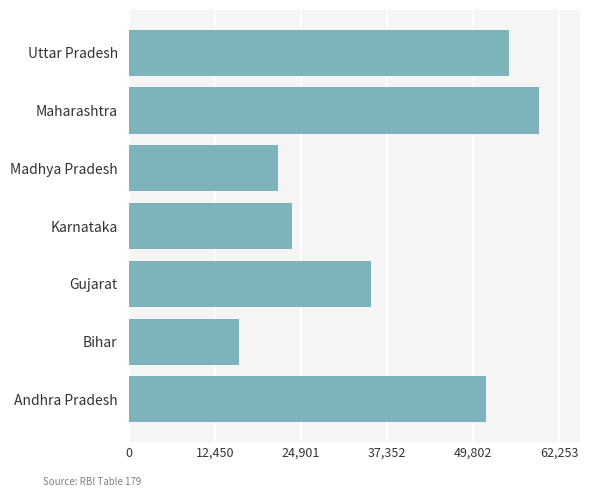

How many series are shown in this chart?

1